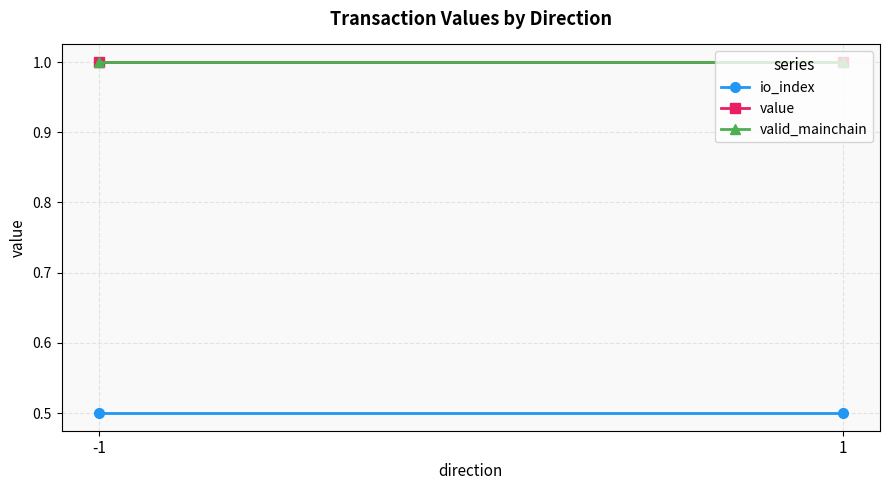

How many lines are shown in the chart?

3